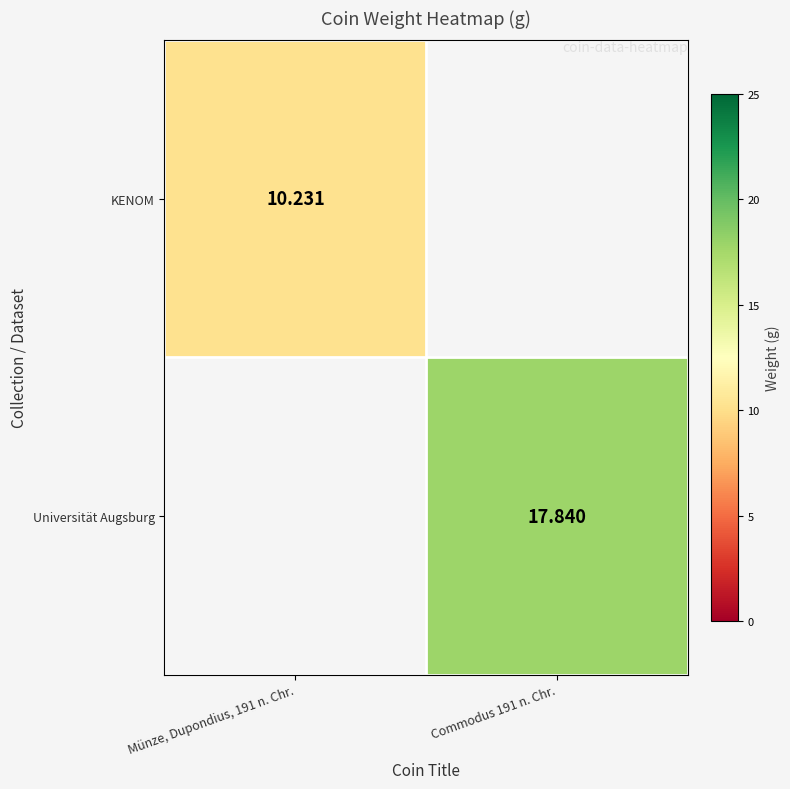

The KENOM series shows 10.2 at Münze, Dupondius, 191 n. Chr.. True or false?

True